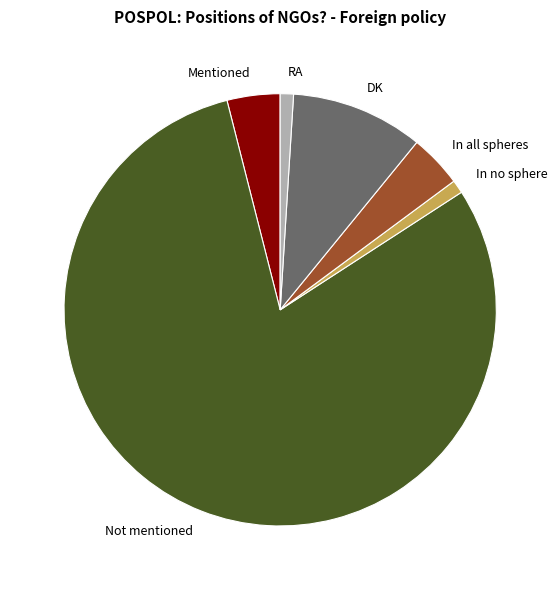

Is the sum of In all spheres and DK greater than half?

No